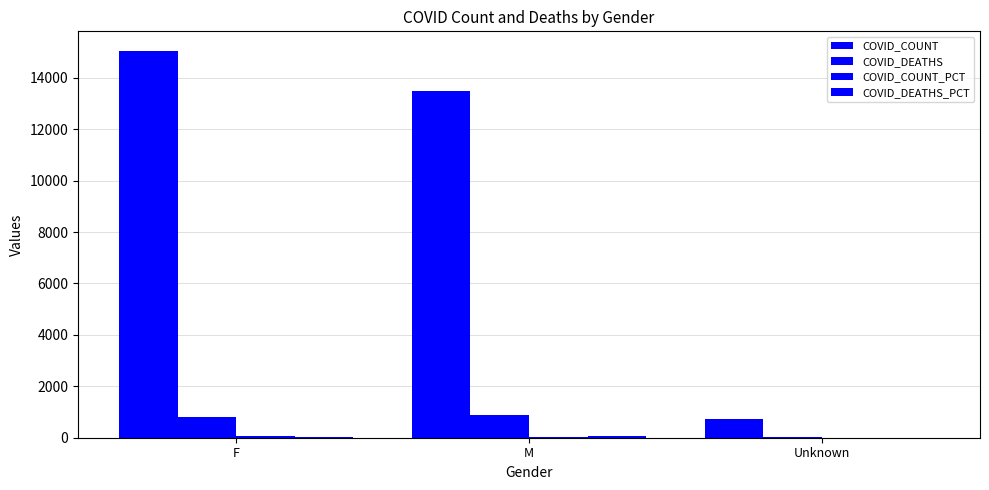

True or false: COVID_COUNT has a value of 3141.3 at F.

False